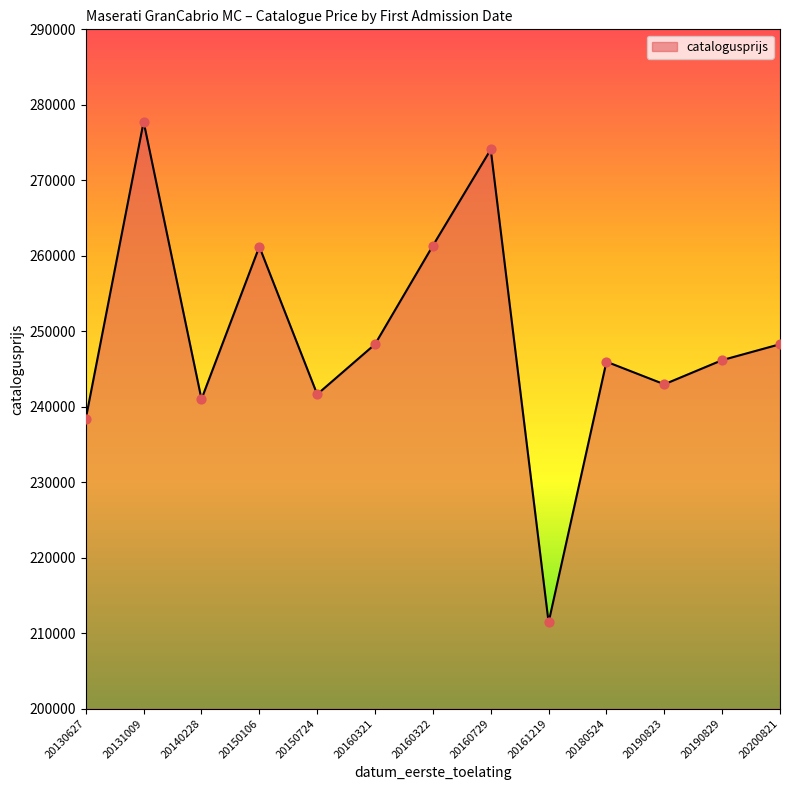

Between 20160322 and 20130627, which is larger?

20160322